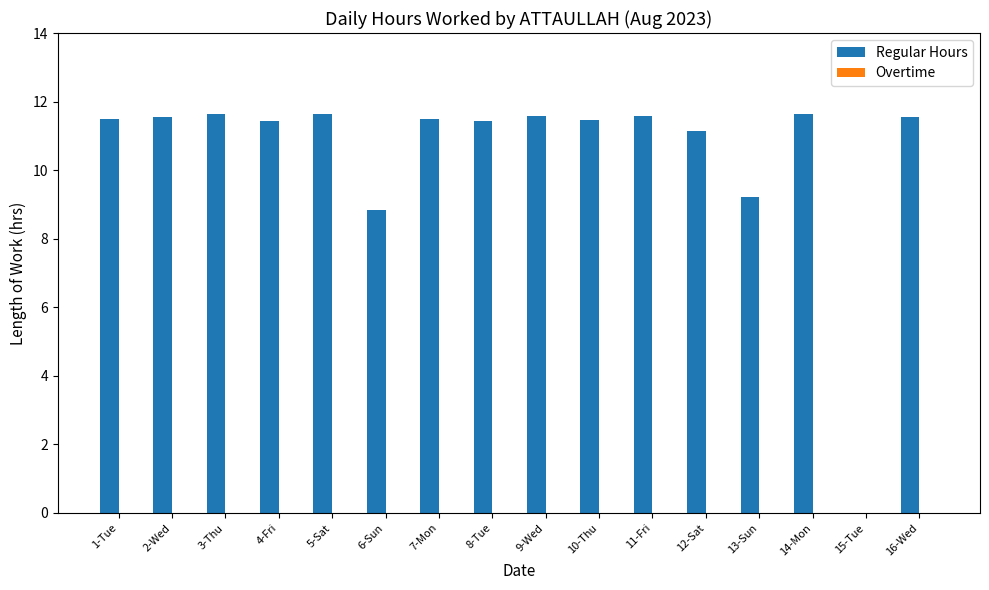

Where is the data nearest to the value 5?

6-Sun